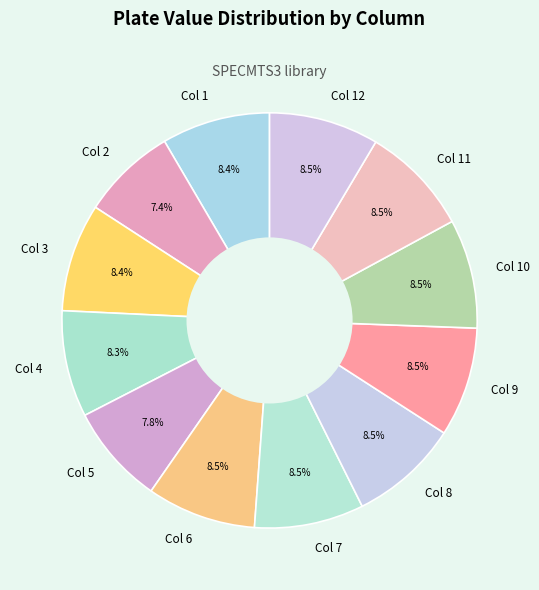

To the nearest percent, what percentage of the pie is Col 3?

8%